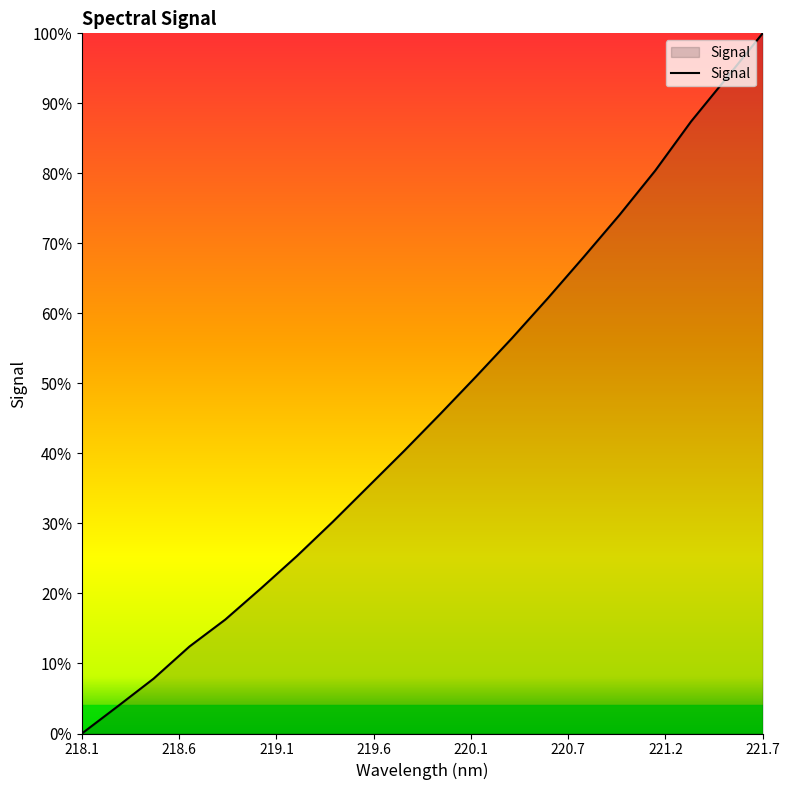

What is the maximum value shown in the chart?

100.0